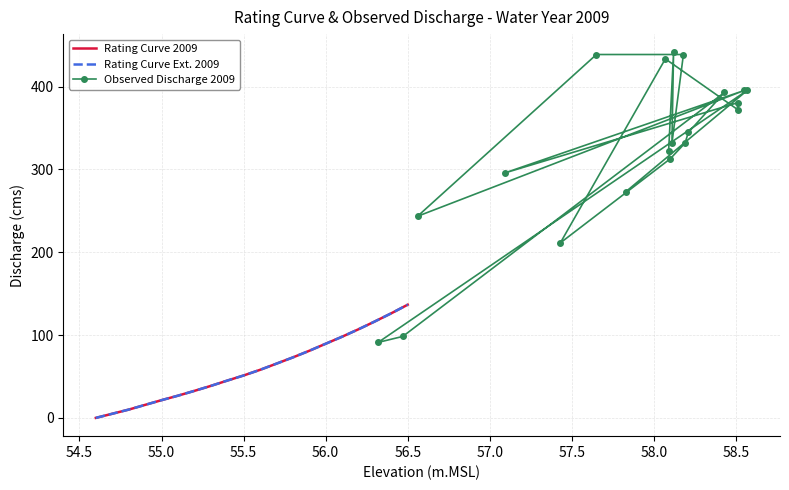

True or false: Observed Discharge 2009 has more than 1 points higher than both neighbors.

True